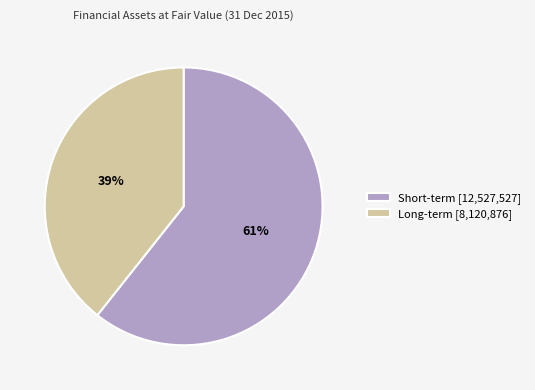

How many segments does this pie chart have?

2